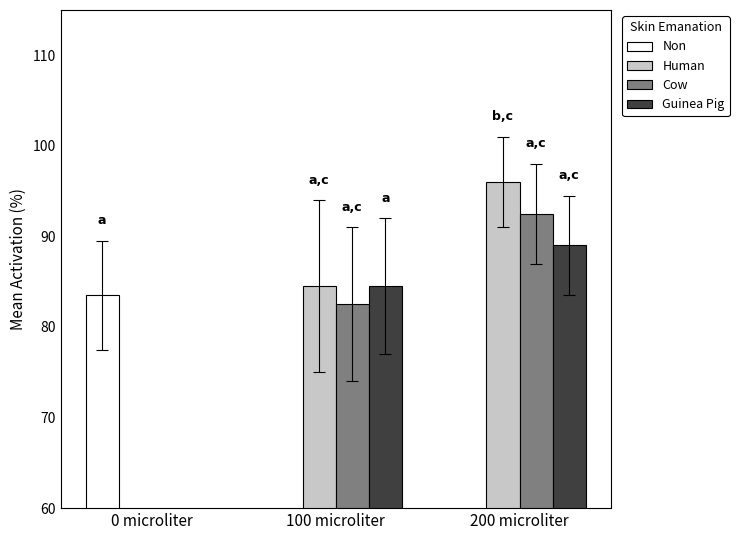

What is the minimum value for Guinea Pig?

84.5